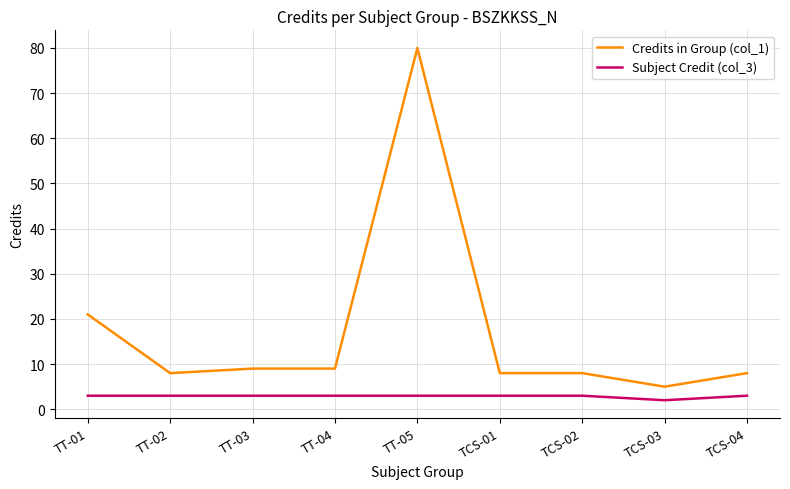

True or false: Credits in Group (col_1) and Subject Credit (col_3) intersect in this chart.

False